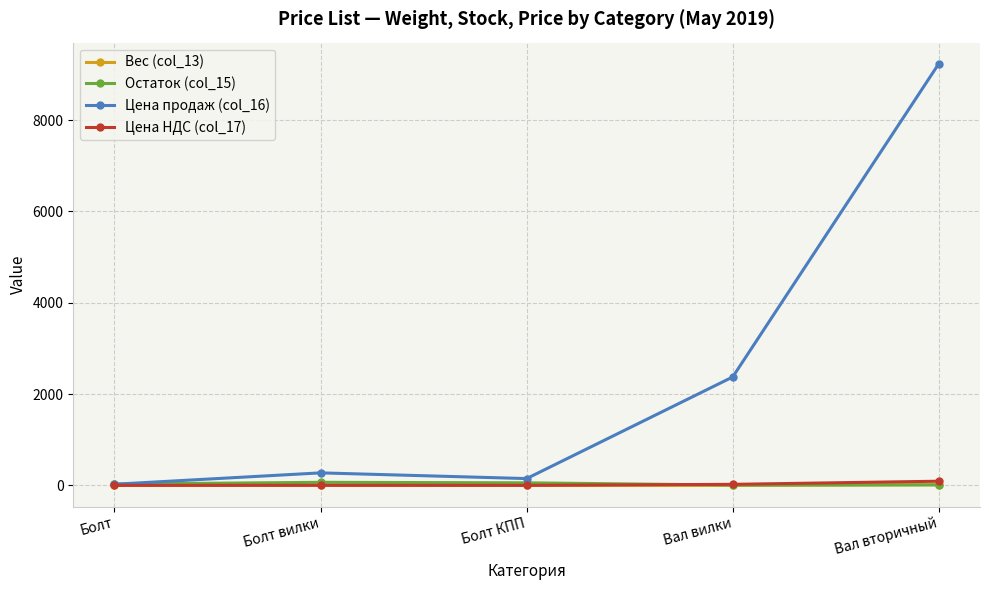

At which category is the sum across all series the highest?

Вал вторичный